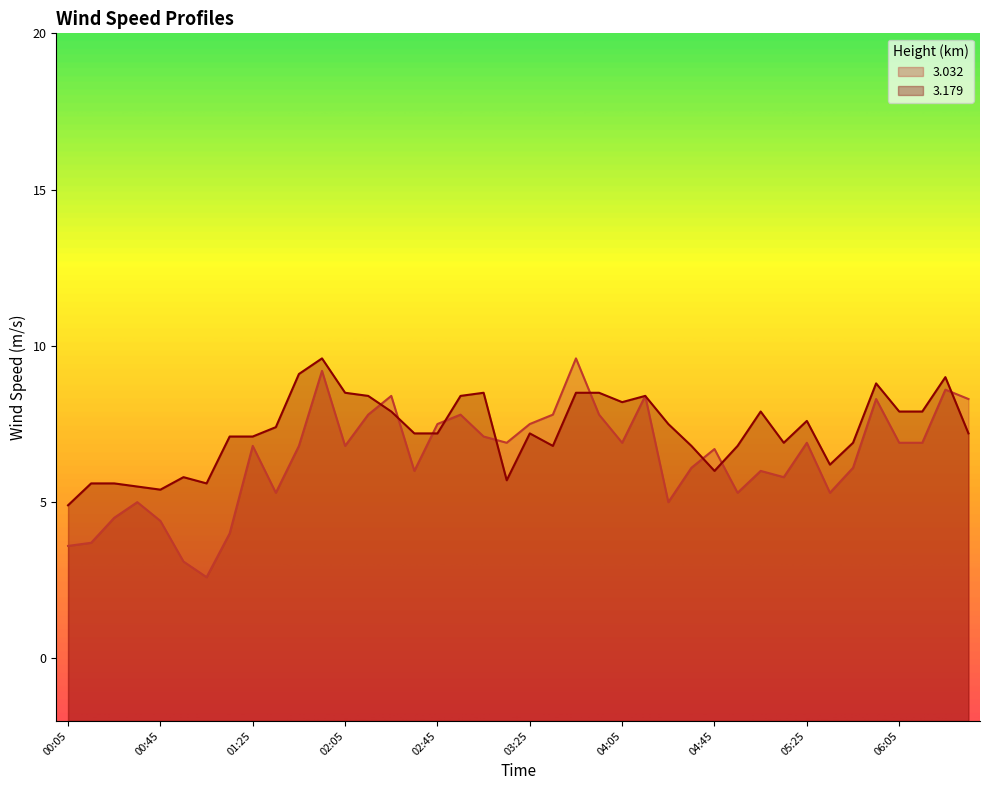

Rank the series by their maximum value, from highest to lowest.

  3.032,   3.179